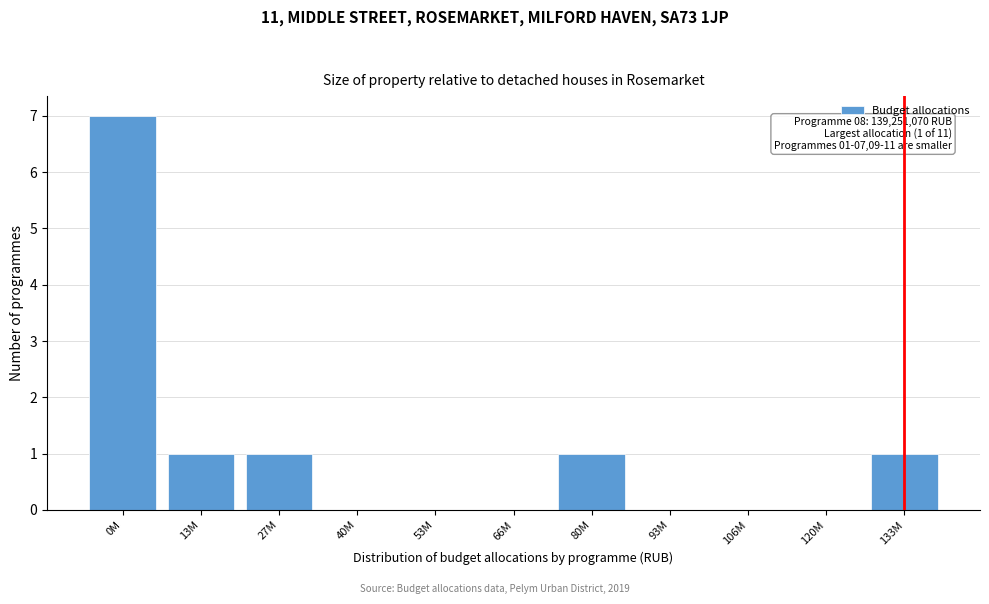

Reading left to right, extract all data points from this chart.

0M=7	13M=1	27M=1	40M=0	53M=0	66M=0	80M=1	93M=0	106M=0	120M=0	133M=1